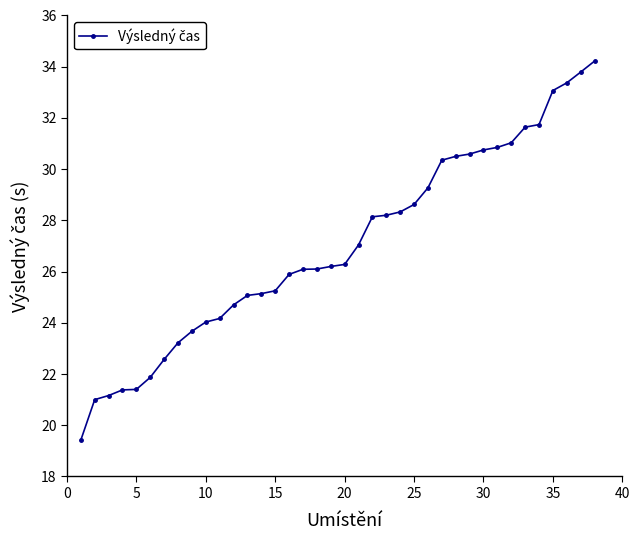

Is this an area chart (filled region under the line)?

No